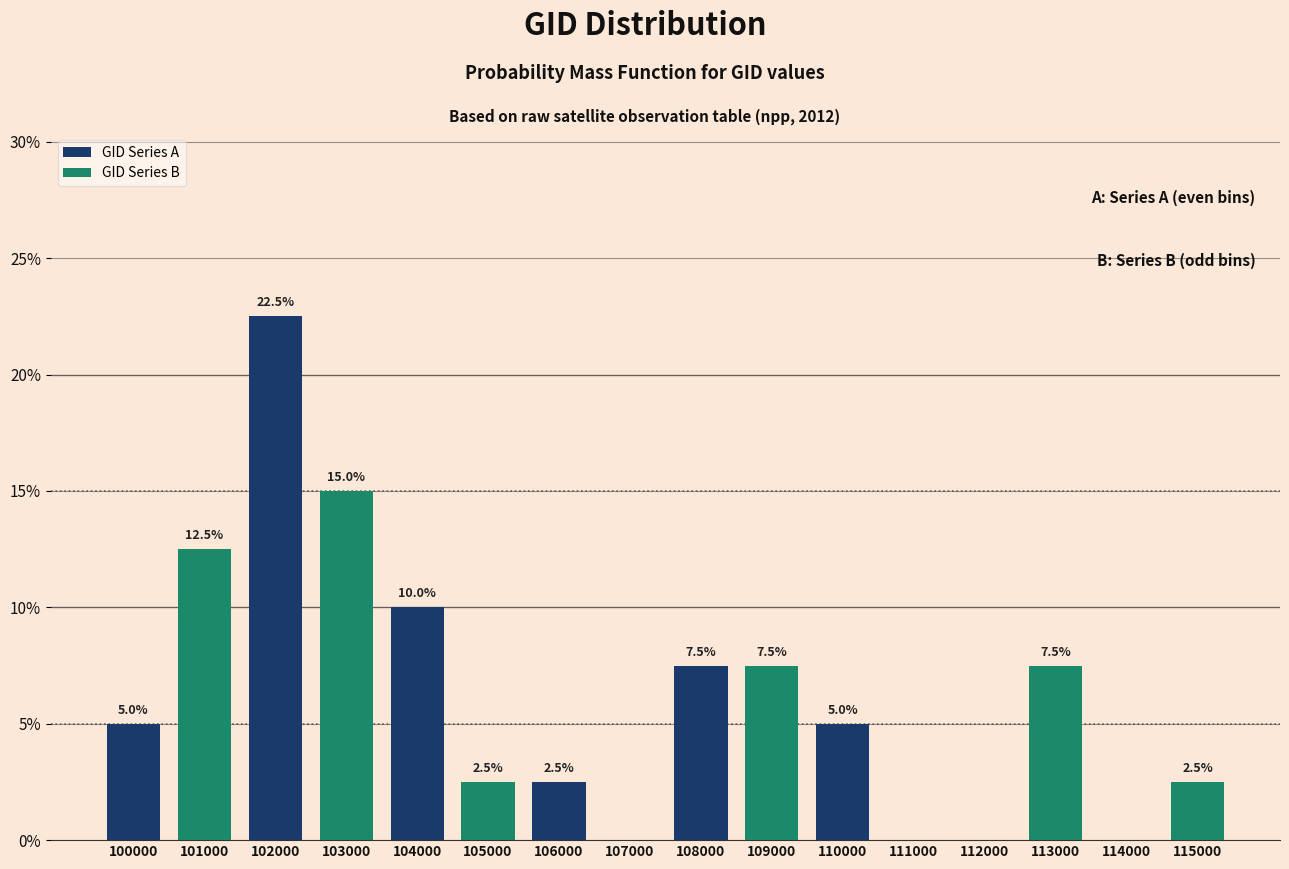

The GID Series B series shows 0.0 at 106000. True or false?

True